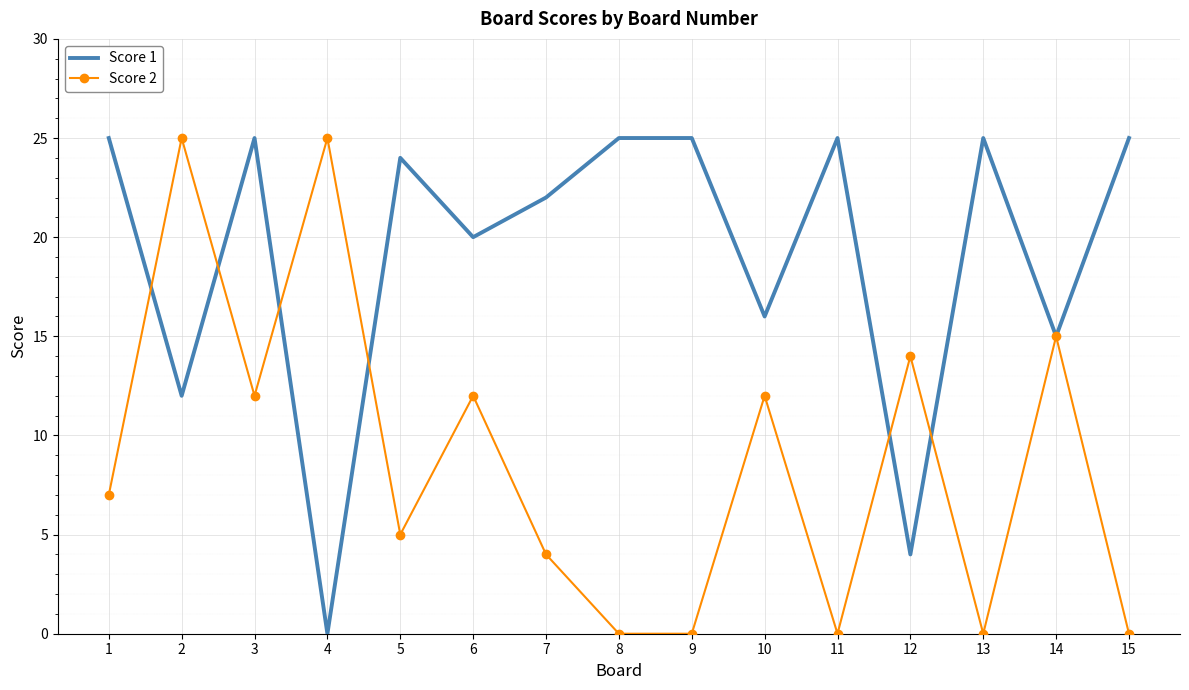

Rank the series by their average value, from highest to lowest.

Score 1, Score 2